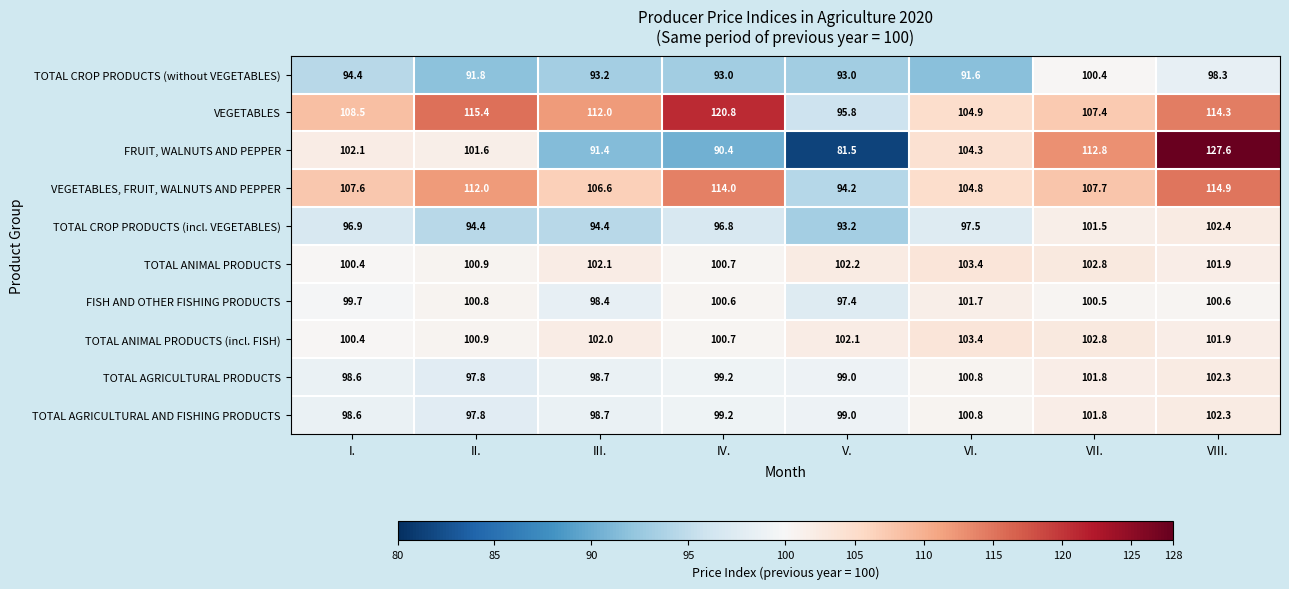

Is it true that FISH AND OTHER FISHING PRODUCTS equals 100.6 at IV.?

True